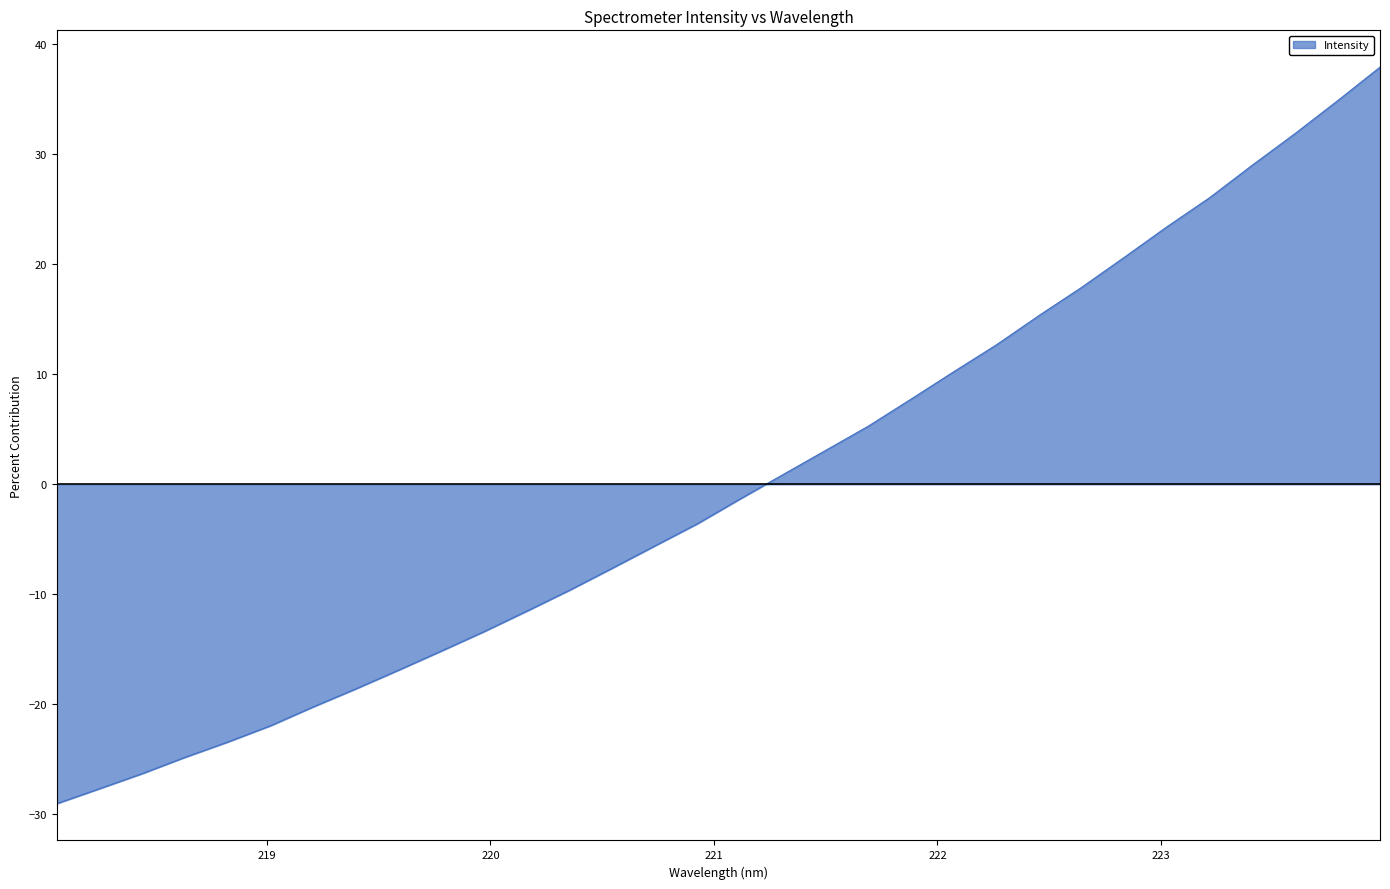

What is the difference between the maximum and minimum values?

66.9